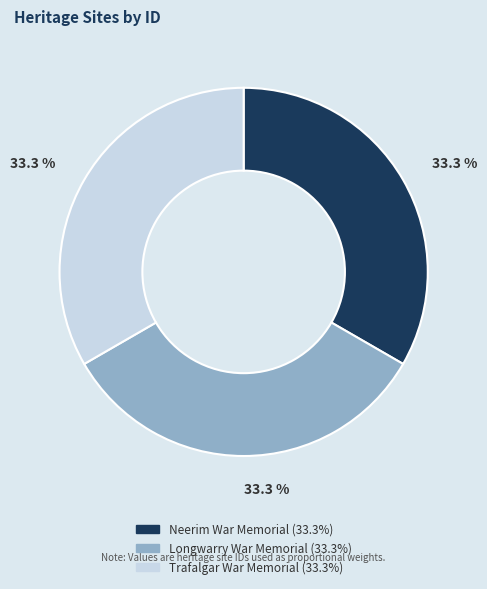

What is the ratio of the value at Trafalgar War Memorial to the value at Neerim War Memorial?

1.0